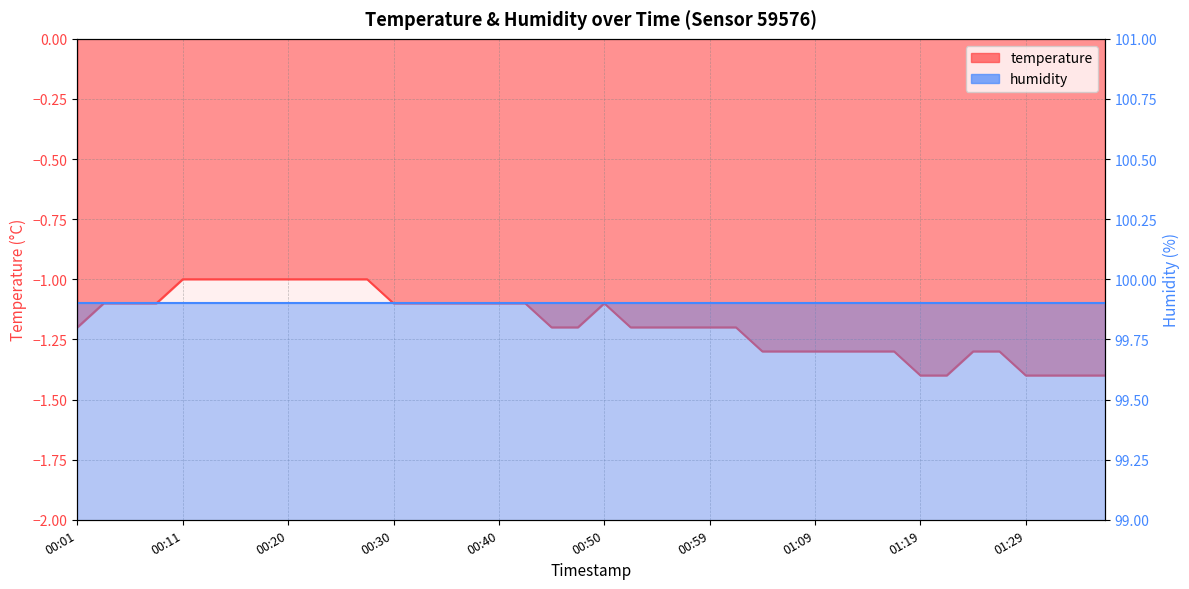

Which has a higher value, 00:01 or 00:59?

00:01